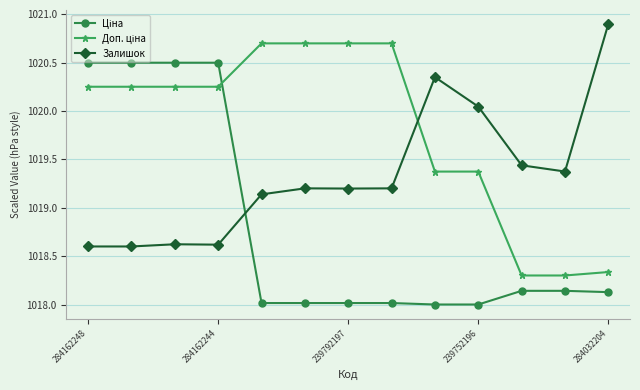

At how many categories does at least one series exceed 1020?

11